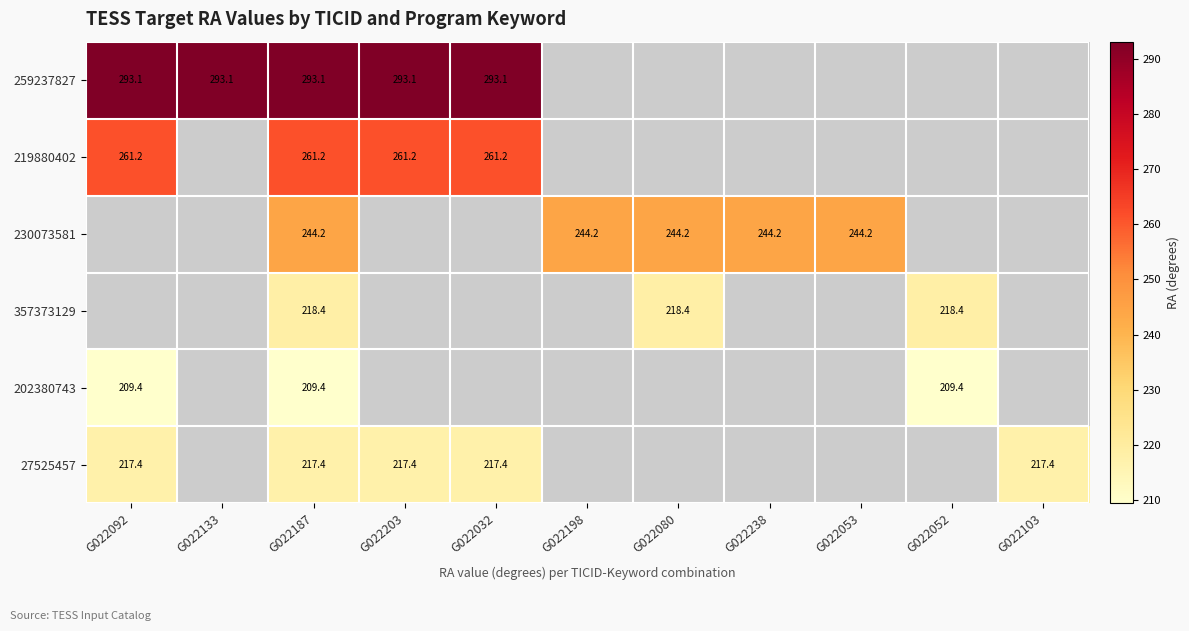

Where is 219880402 nearest to the value 261?

G022092